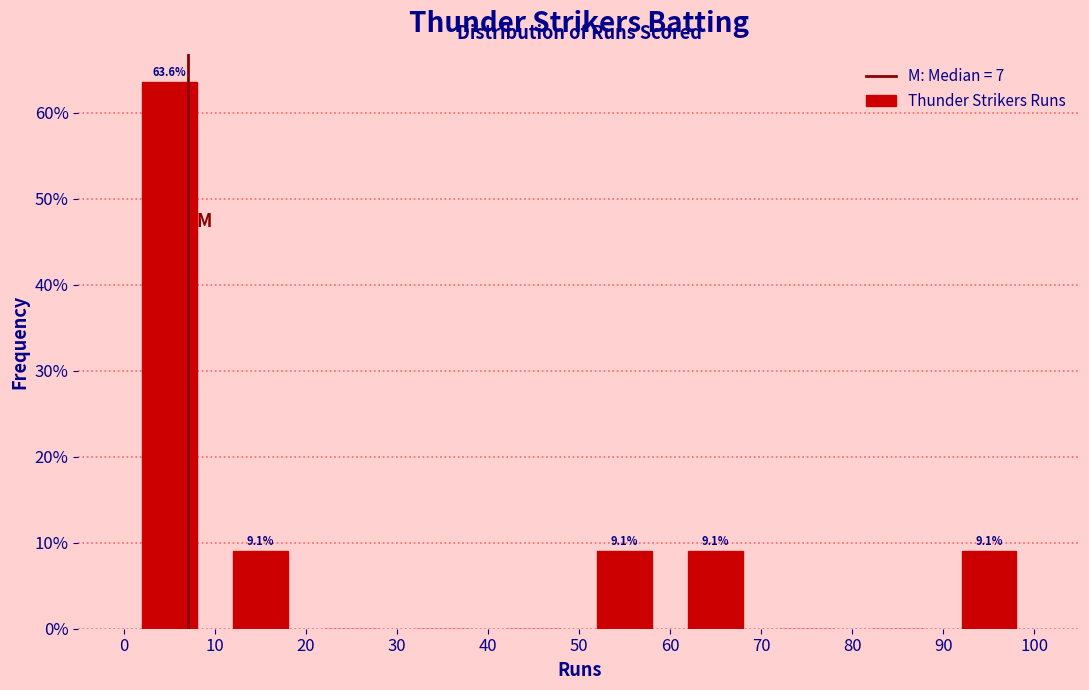

Over which range of the x-axis is the bar tallest?

0 to 10